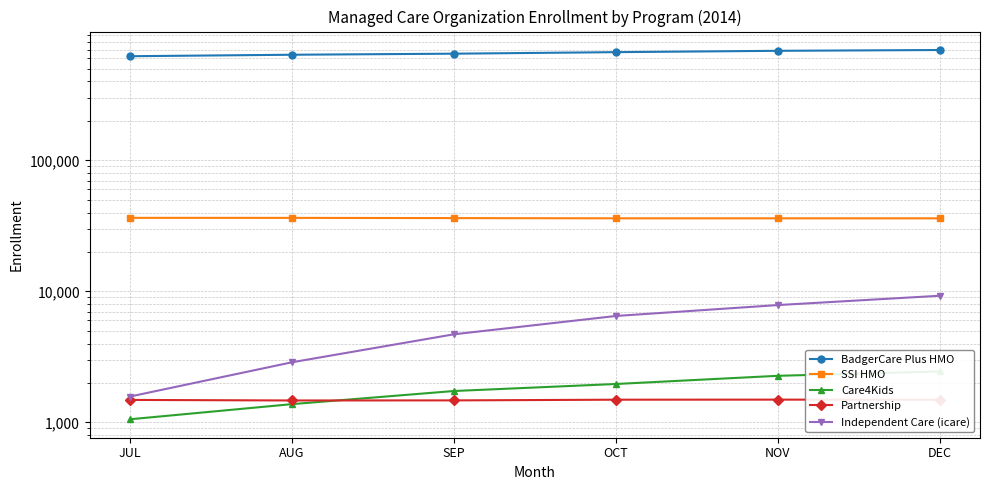

What is the value of the Partnership point at the 6th from the left?

1490